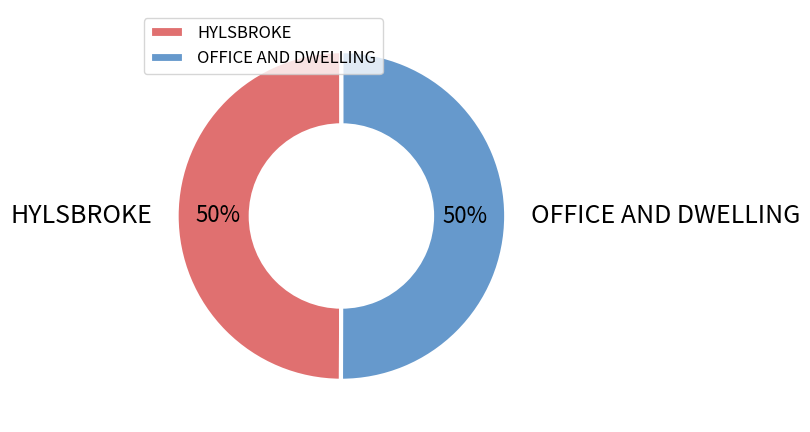

To the nearest percent, what percentage of the pie is OFFICE AND DWELLING?

50%